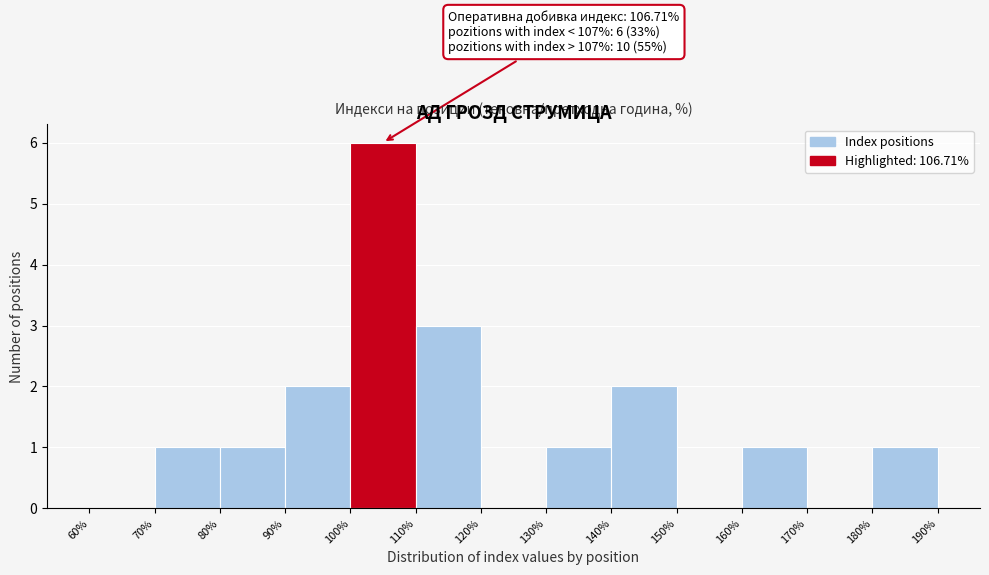

Which range on the x-axis has the tallest bar?

100% to 110%